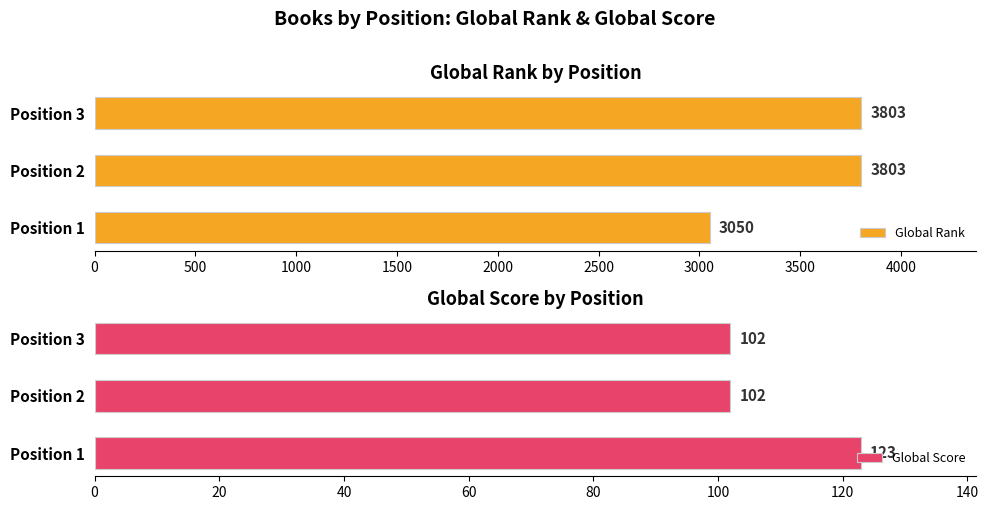

What is the minimum value for Global Score?

102